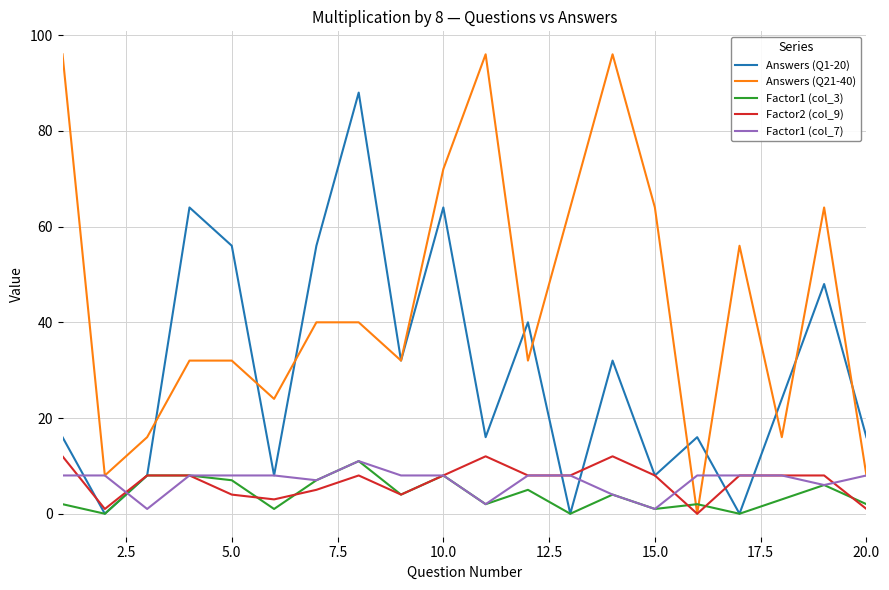

Which series has the largest total across all categories?

Answers (Q21-40)